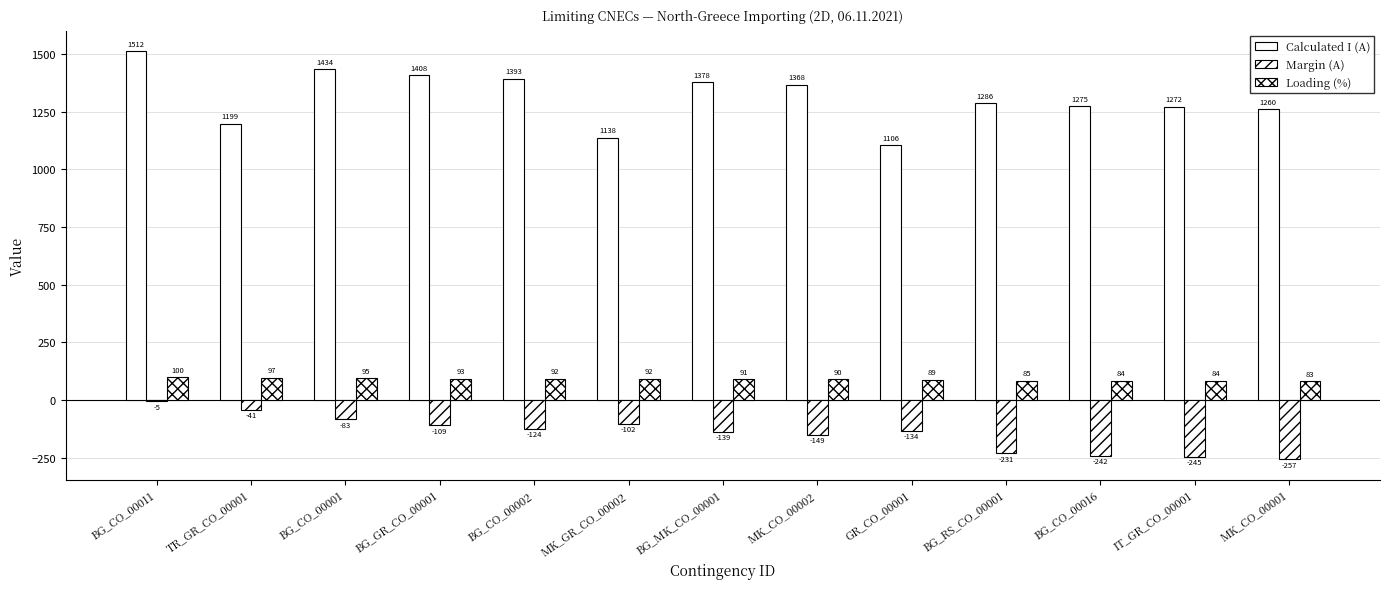

Reading right to left, list all the values displayed in this chart.

Calculated I (A): MK_CO_00001=1260	IT_GR_CO_00001=1272	BG_CO_00016=1275	BG_RS_CO_00001=1286	GR_CO_00001=1106	MK_CO_00002=1368	BG_MK_CO_00001=1378	MK_GR_CO_00002=1138	BG_CO_00002=1393	BG_GR_CO_00001=1408	BG_CO_00001=1434	TR_GR_CO_00001=1199	BG_CO_00011=1512
Margin (A): MK_CO_00001=-257	IT_GR_CO_00001=-245	BG_CO_00016=-242	BG_RS_CO_00001=-231	GR_CO_00001=-134	MK_CO_00002=-149	BG_MK_CO_00001=-139	MK_GR_CO_00002=-102	BG_CO_00002=-124	BG_GR_CO_00001=-109	BG_CO_00001=-83	TR_GR_CO_00001=-41	BG_CO_00011=-5
Loading (%): MK_CO_00001=83	IT_GR_CO_00001=84	BG_CO_00016=84	BG_RS_CO_00001=85	GR_CO_00001=89	MK_CO_00002=90	BG_MK_CO_00001=91	MK_GR_CO_00002=92	BG_CO_00002=92	BG_GR_CO_00001=93	BG_CO_00001=95	TR_GR_CO_00001=97	BG_CO_00011=100